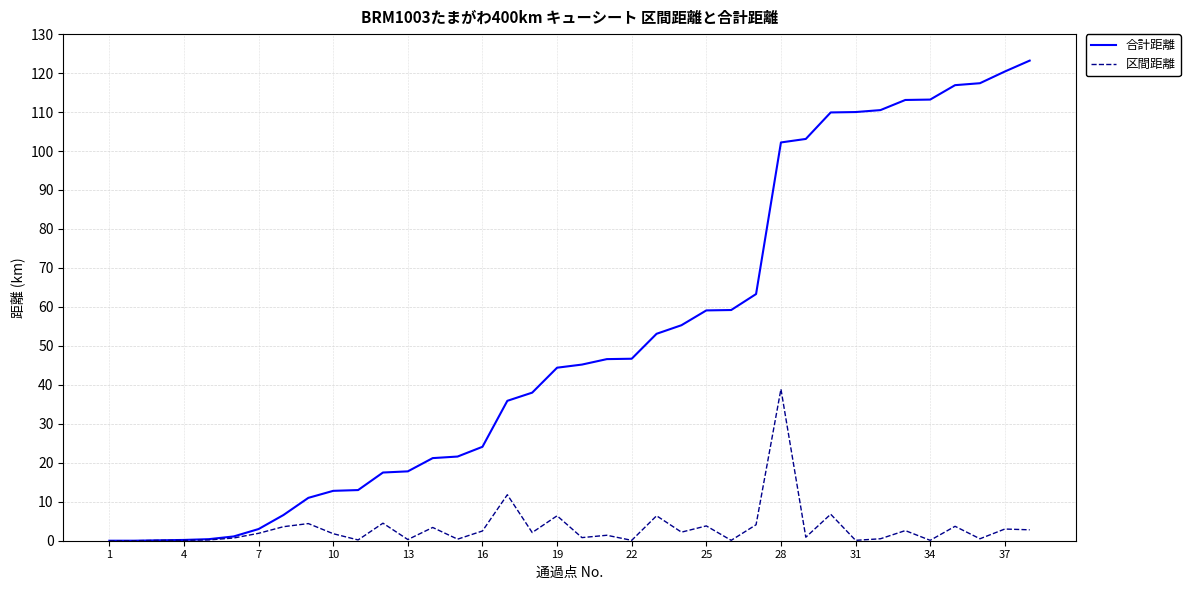

List the series in order of their overall mean, highest first.

合計距離, 区間距離